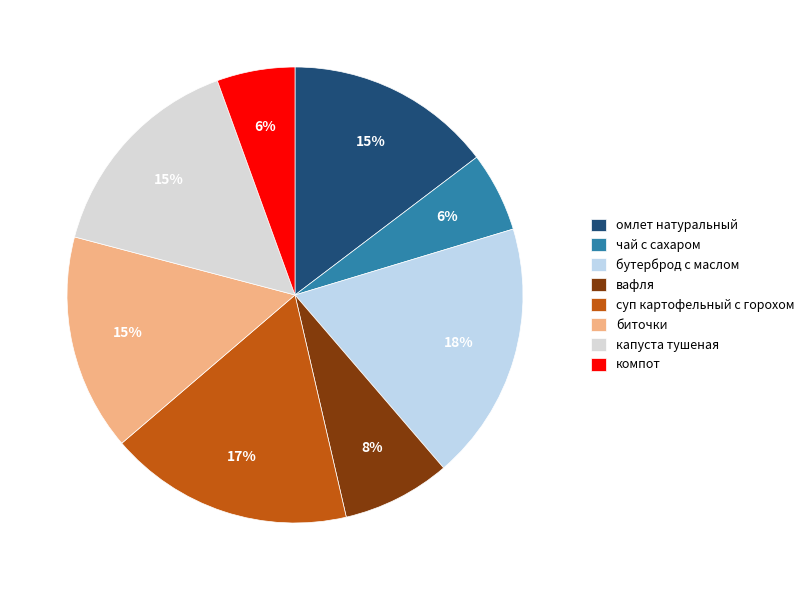

What is the smallest slice in the pie chart?

компот